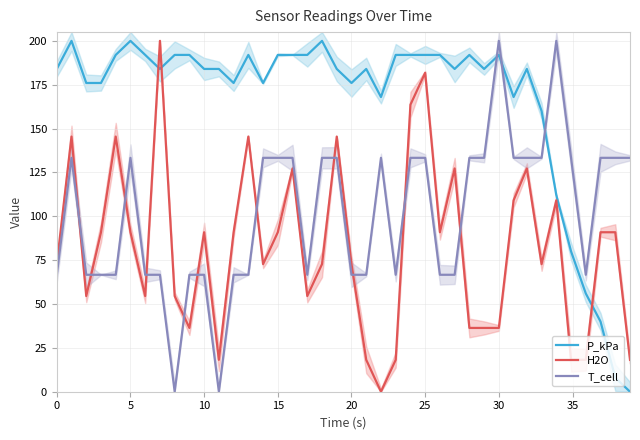

Which series ends up on top after the final intersection of P_kPa and T_cell?

T_cell